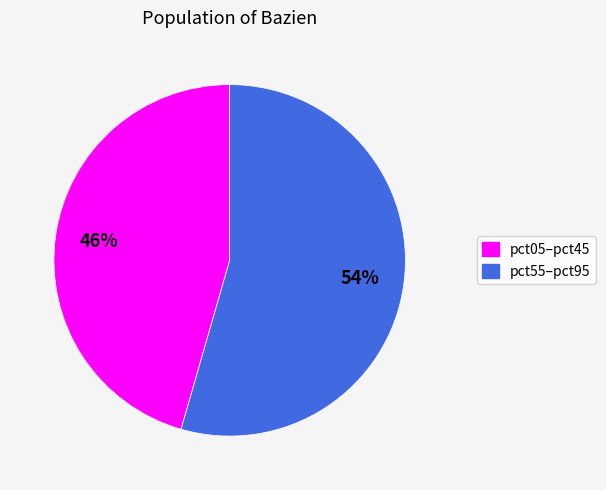

To the nearest percent, what is the average slice percentage?

50%